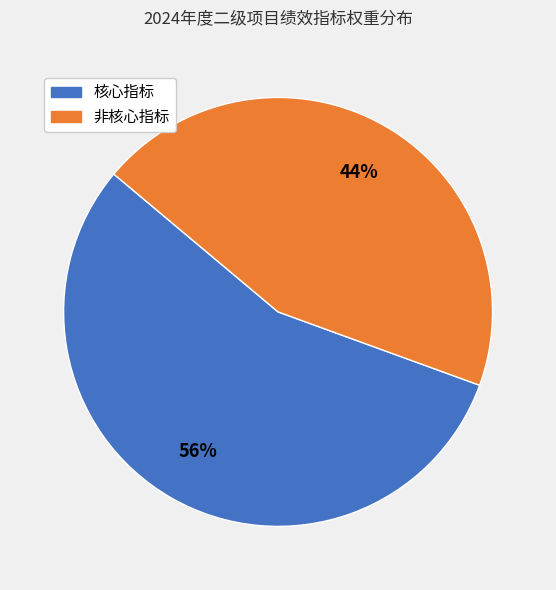

Which slice is the smallest?

非核心指标